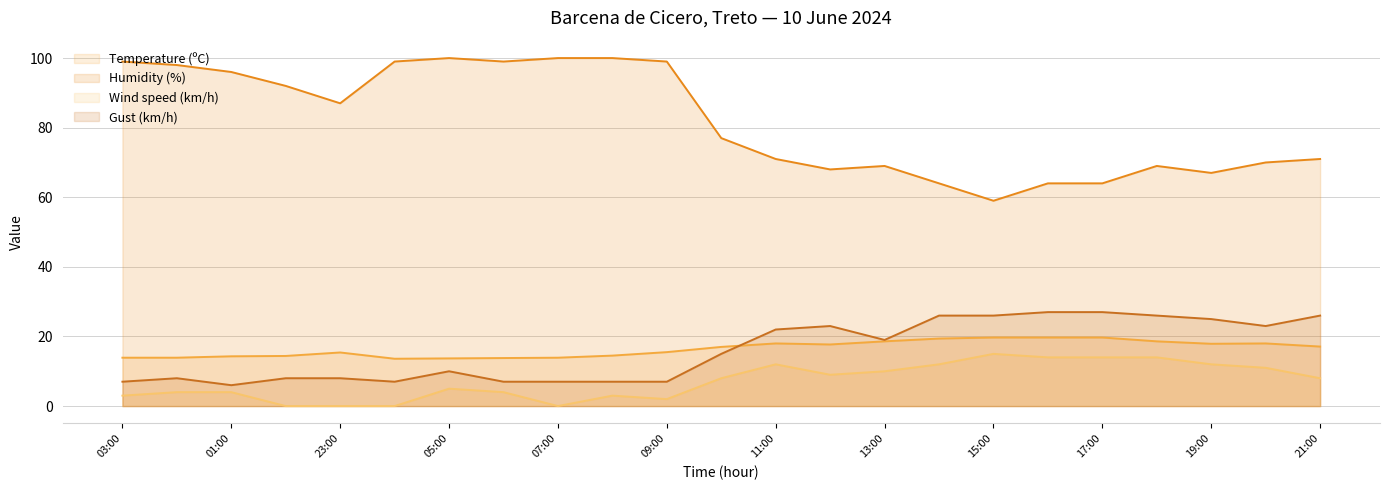

What is the difference between the Gust (km/h) values at 11:00 and 01:00?

16.0